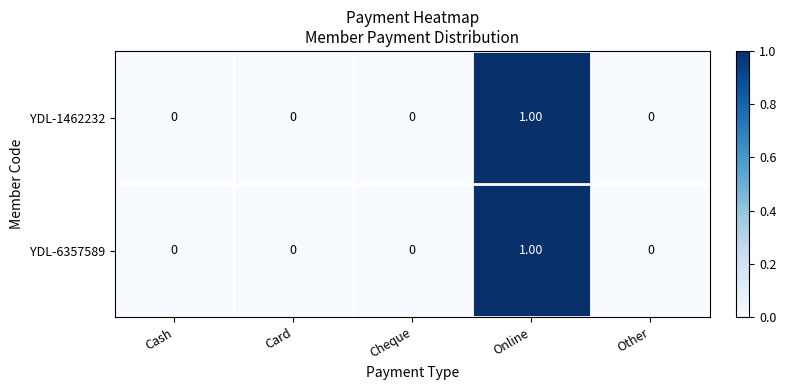

At which category is the sum across all series the highest?

Online